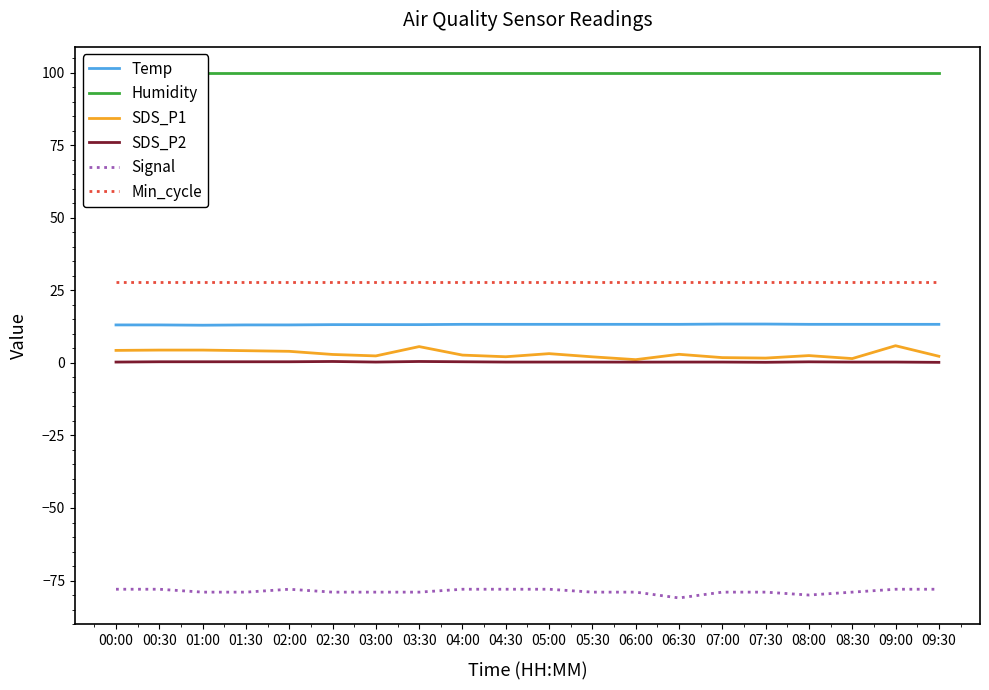

At which category does Temp reach its first local valley?

01:00